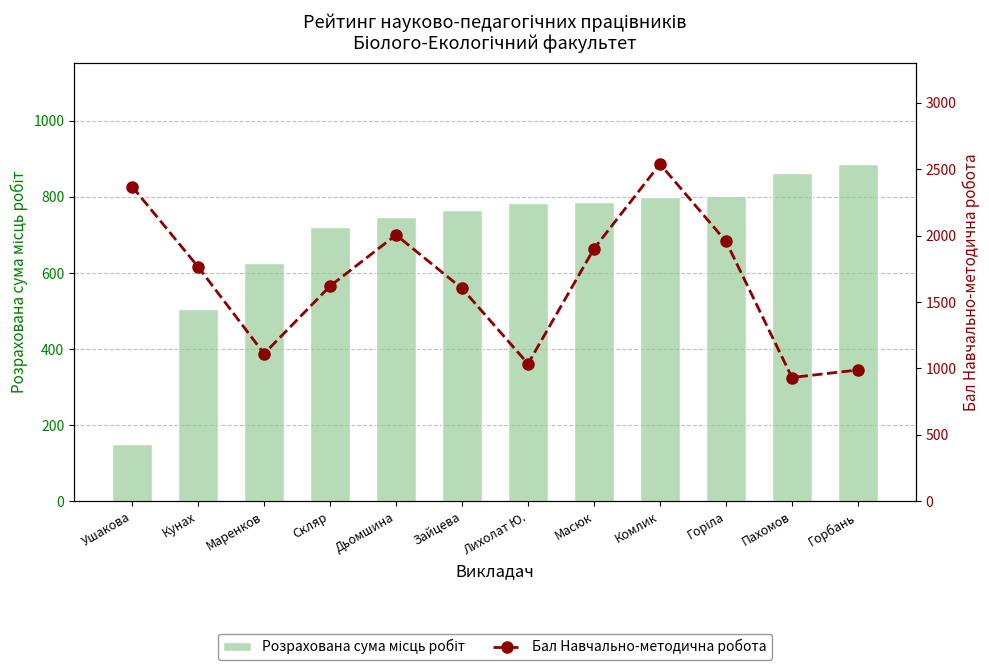

Which series has the largest range (max minus min)?

Бал Навчально-методична робота